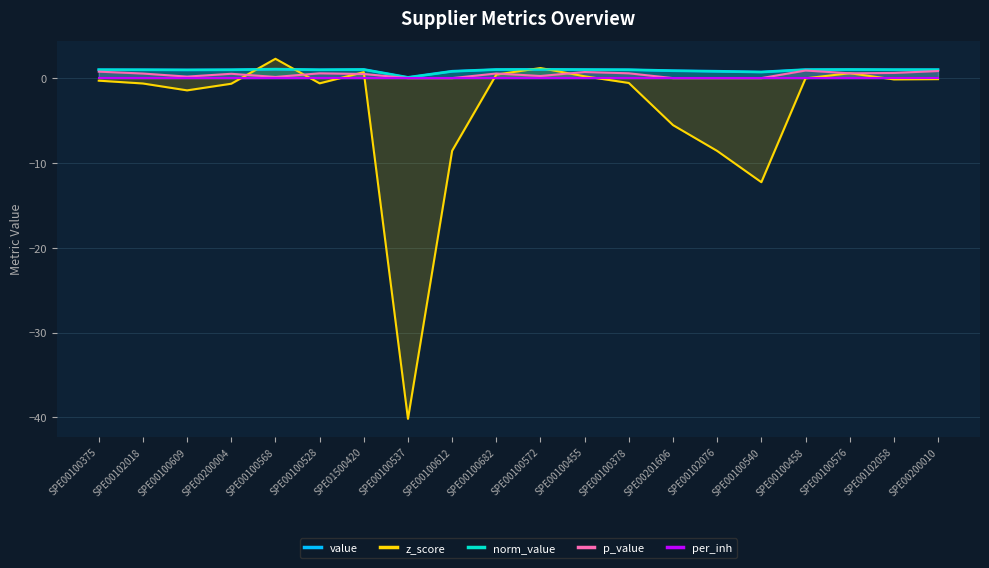

Reading left to right, what are all the values shown in this chart?

value: SPE00100375=1.0	SPE00102018=1.0	SPE00100609=1.0	SPE00200004=1.0	SPE00100568=1.1	SPE00100528=1.0	SPE01500420=1.0	SPE00100537=0.1	SPE00100612=0.8	SPE00100682=1.0	SPE00100572=1.0	SPE00100455=1.0	SPE00100378=1.0	SPE00201606=0.9	SPE00102076=0.8	SPE00100540=0.7	SPE00100458=1.0	SPE00100576=1.0	SPE00102058=1.0	SPE00200010=1.0
z_score: SPE00100375=-0.3	SPE00102018=-0.6	SPE00100609=-1.4	SPE00200004=-0.7	SPE00100568=2.3	SPE00100528=-0.6	SPE01500420=0.7	SPE00100537=-40.2	SPE00100612=-8.6	SPE00100682=0.4	SPE00100572=1.2	SPE00100455=0.2	SPE00100378=-0.6	SPE00201606=-5.5	SPE00102076=-8.6	SPE00100540=-12.3	SPE00100458=-0.0	SPE00100576=0.6	SPE00102058=-0.2	SPE00200010=-0.1
norm_value: SPE00100375=1.0	SPE00102018=1.0	SPE00100609=1.0	SPE00200004=1.0	SPE00100568=1.1	SPE00100528=1.0	SPE01500420=1.0	SPE00100537=0.1	SPE00100612=0.8	SPE00100682=1.0	SPE00100572=1.0	SPE00100455=1.0	SPE00100378=1.0	SPE00201606=0.9	SPE00102076=0.8	SPE00100540=0.7	SPE00100458=1.0	SPE00100576=1.0	SPE00102058=1.0	SPE00200010=1.0
p_value: SPE00100375=0.8	SPE00102018=0.5	SPE00100609=0.2	SPE00200004=0.5	SPE00100568=0.1	SPE00100528=0.6	SPE01500420=0.5	SPE00100537=0.0	SPE00100612=0.0	SPE00100682=0.5	SPE00100572=0.2	SPE00100455=0.7	SPE00100378=0.6	SPE00201606=0.0	SPE00102076=0.0	SPE00100540=0.0	SPE00100458=0.9	SPE00100576=0.6	SPE00102058=0.6	SPE00200010=0.8
per_inh: SPE00100375=0.0	SPE00102018=0.0	SPE00100609=0.0	SPE00200004=0.0	SPE00100568=0.0	SPE00100528=0.0	SPE01500420=0.0	SPE00100537=0.0	SPE00100612=0.0	SPE00100682=0.0	SPE00100572=0.0	SPE00100455=0.0	SPE00100378=0.0	SPE00201606=0.0	SPE00102076=0.0	SPE00100540=0.0	SPE00100458=0.0	SPE00100576=0.0	SPE00102058=0.0	SPE00200010=0.0